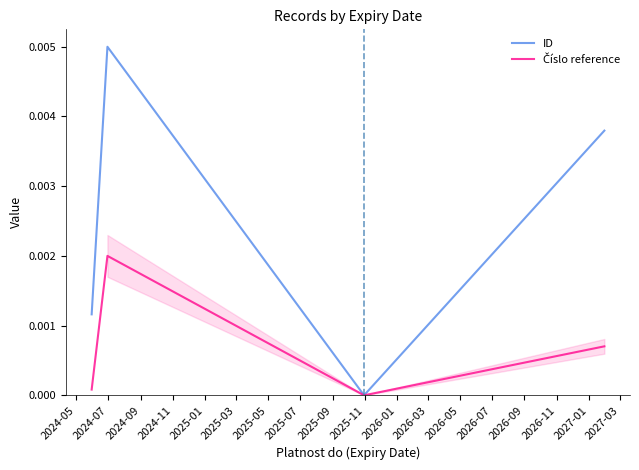

Count the number of data series in this chart.

2